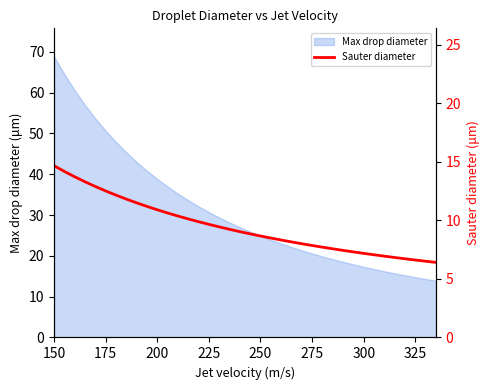

Which category has the highest value in the Max drop diameter series?

150